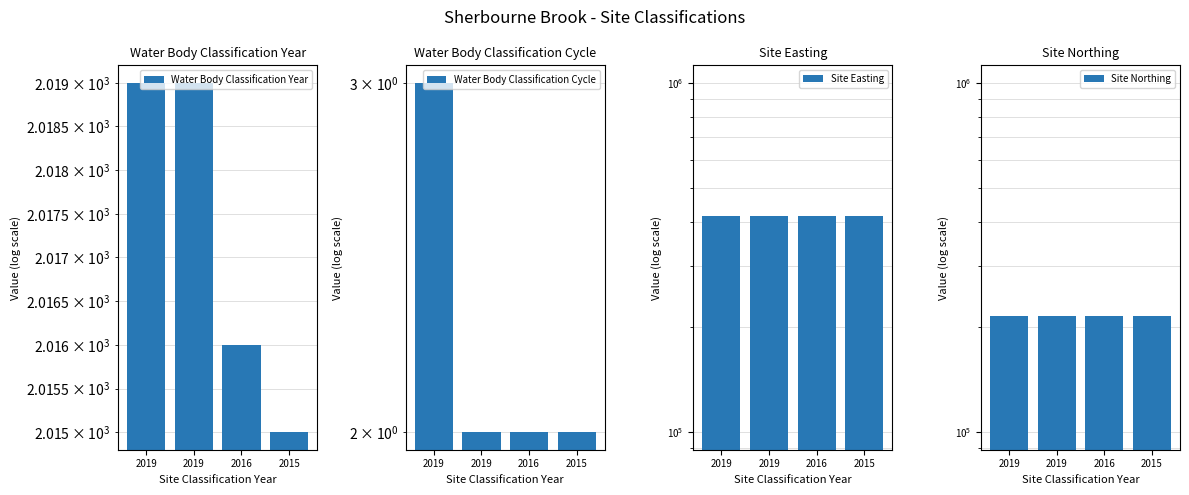

True or false: Water Body Classification Cycle has a value of 3 at 2019.

False